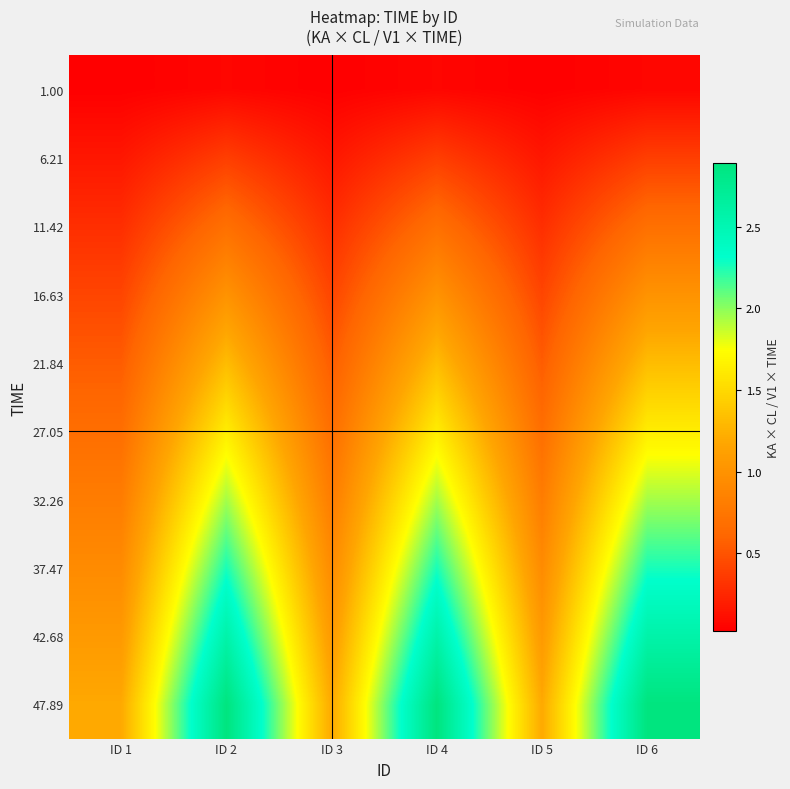

At which category does the chart reach its peak across all series?

ID 2